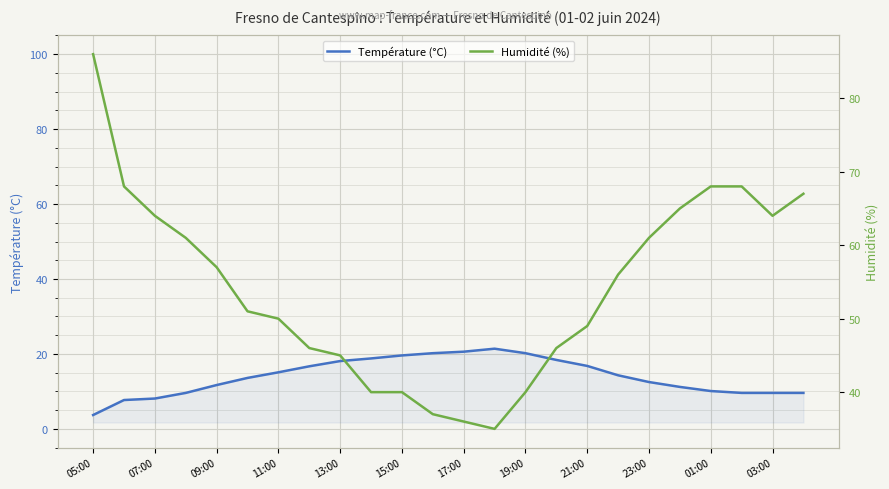

Which series has the largest total across all categories?

Humidité (%)